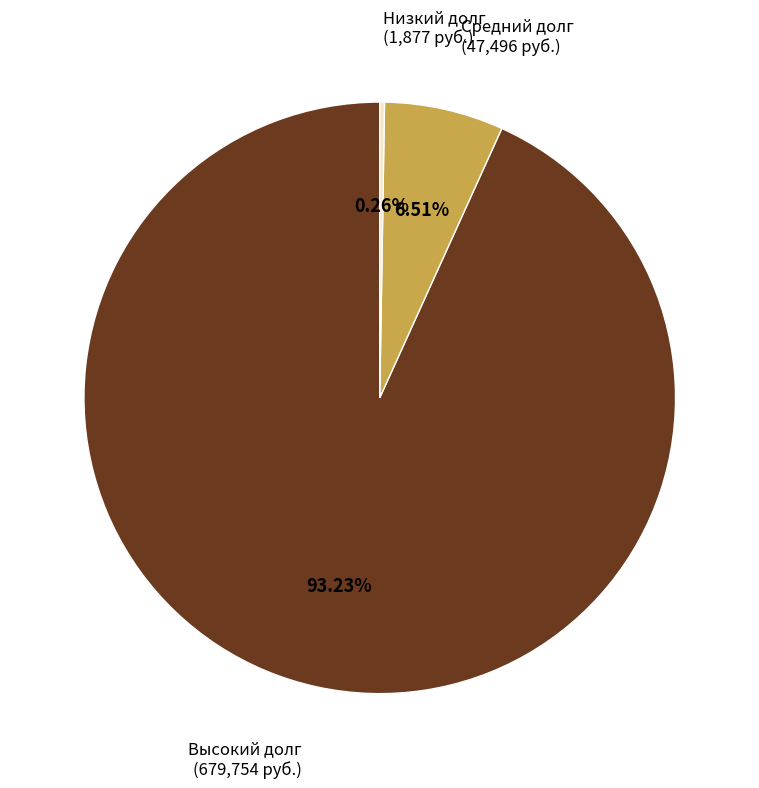

Combined, do Высокий долг (679,754 руб.) and Средний долг (47,496 руб.) account for over 50%?

Yes